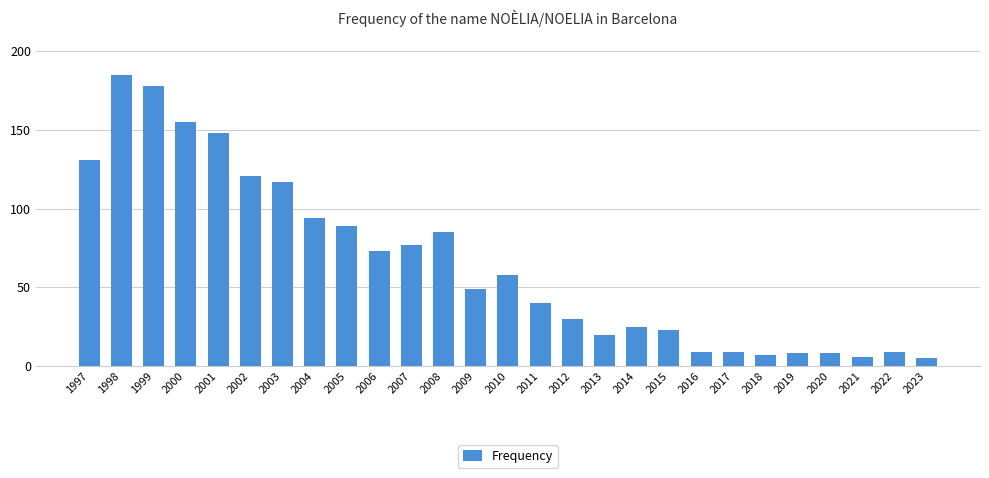

Reading left to right, extract all data points from this chart.

1997=131	1998=185	1999=178	2000=155	2001=148	2002=121	2003=117	2004=94	2005=89	2006=73	2007=77	2008=85	2009=49	2010=58	2011=40	2012=30	2013=20	2014=25	2015=23	2016=9	2017=9	2018=7	2019=8	2020=8	2021=6	2022=9	2023=5